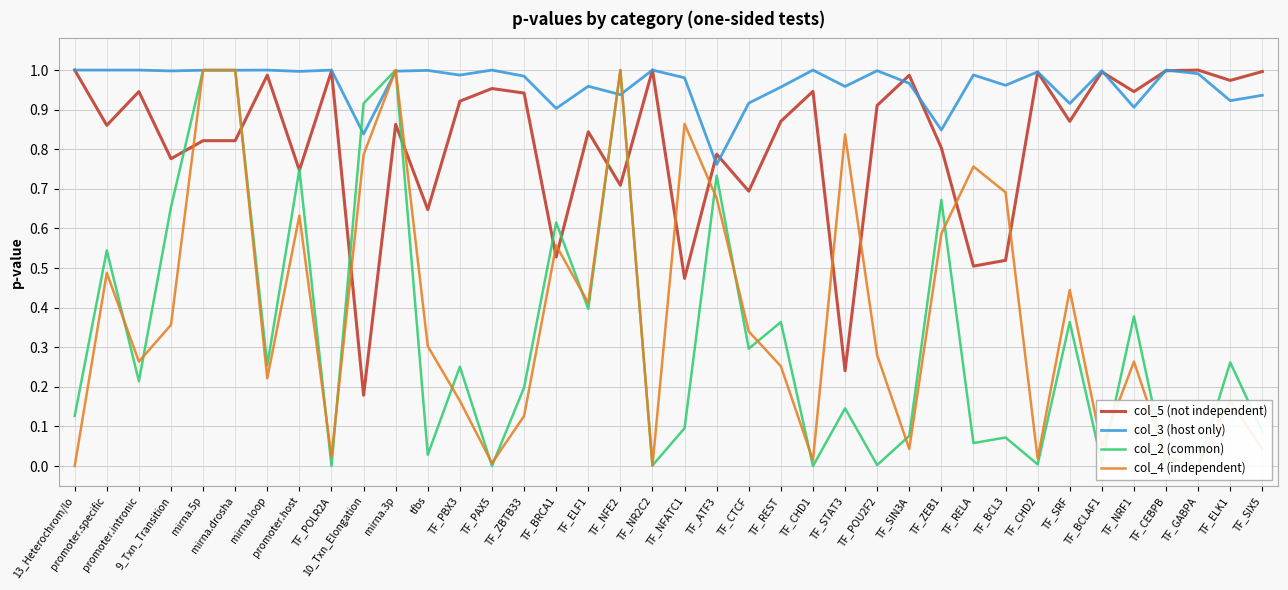

The col_3 (host only) series shows 0.6 at TF_SIN3A. True or false?

False